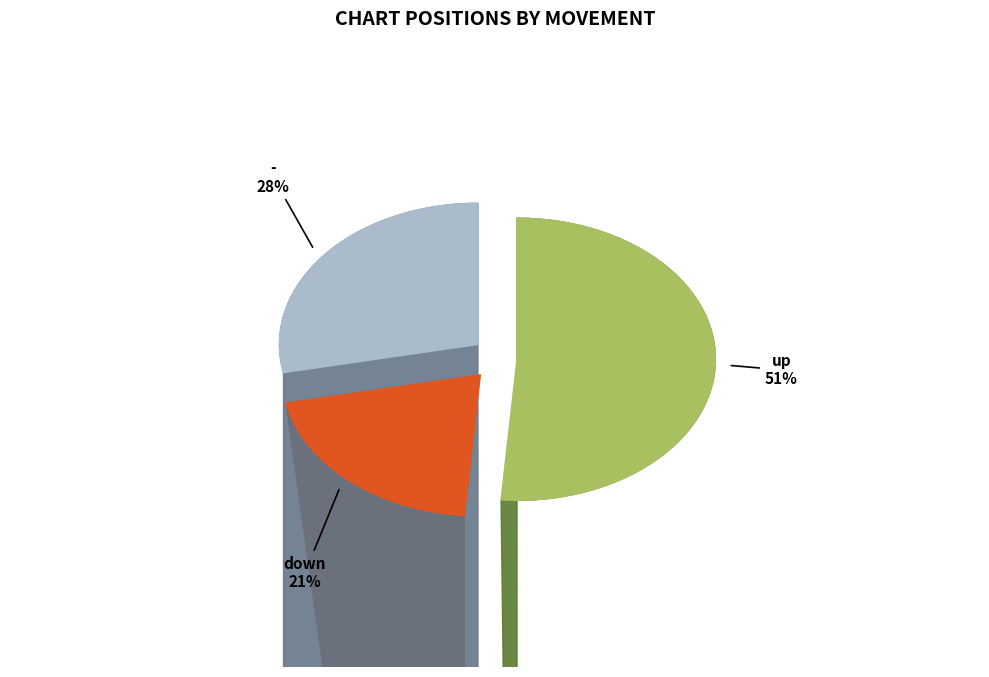

Rank the categories by value from lowest to highest.

down, -, up